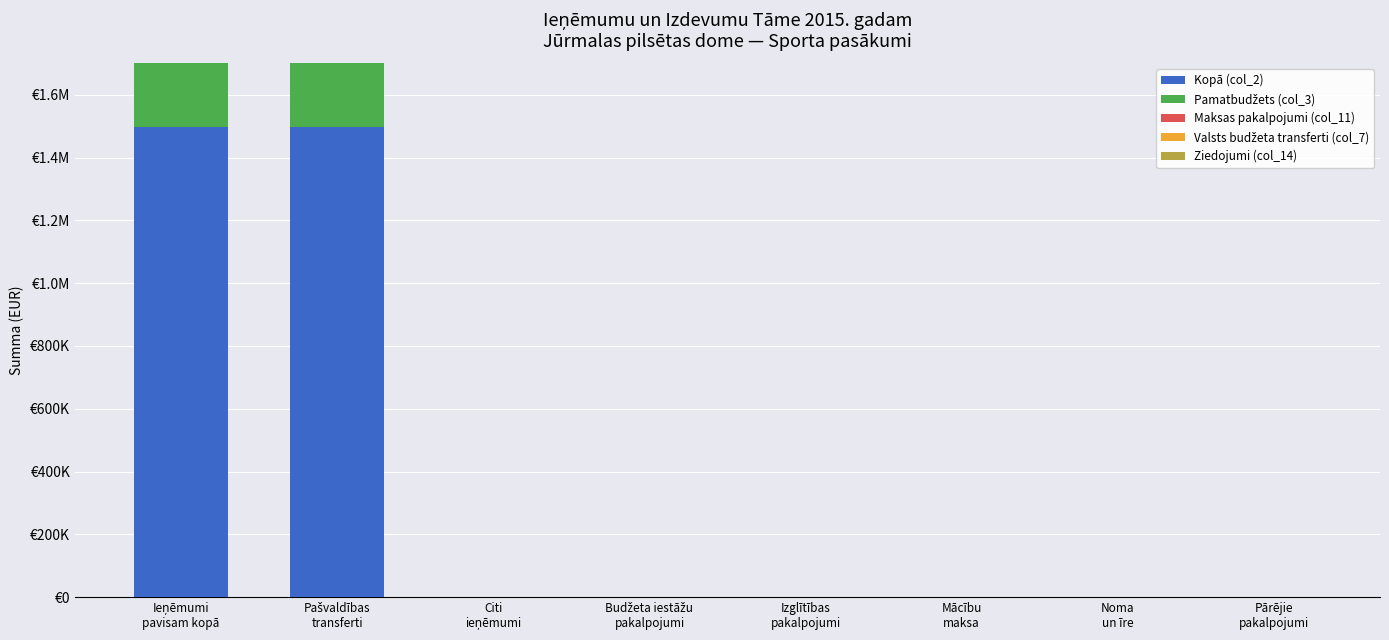

Between Citi
ieņēmumi and Noma
un īre, which is larger?

Citi
ieņēmumi